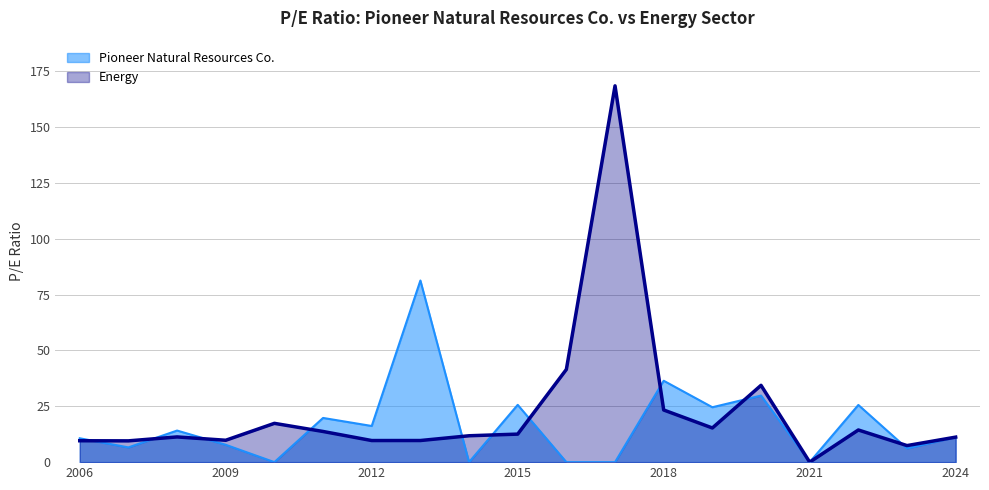

What is the maximum value for Energy?

168.5